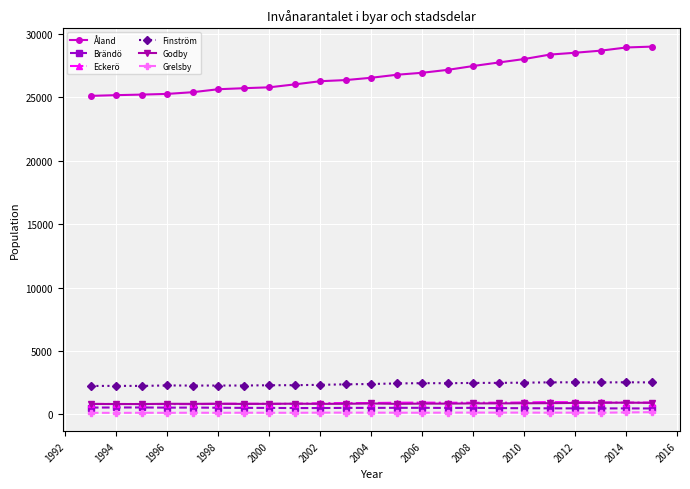

How many lines are shown in the chart?

6